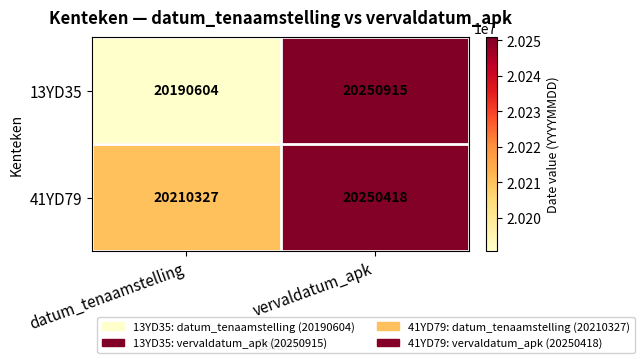

Reading left to right, transcribe all the data shown in this chart.

13YD35: 20190604	20250915
41YD79: 20210327	20250418